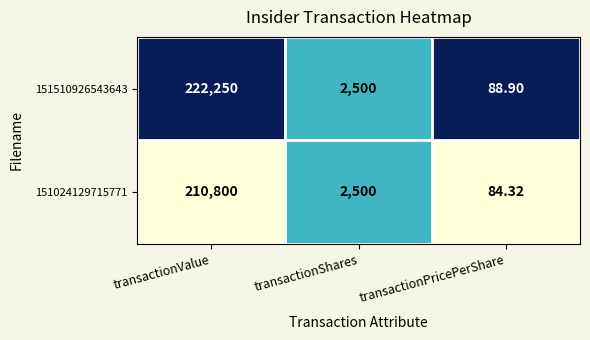

How many series are shown in this chart?

2